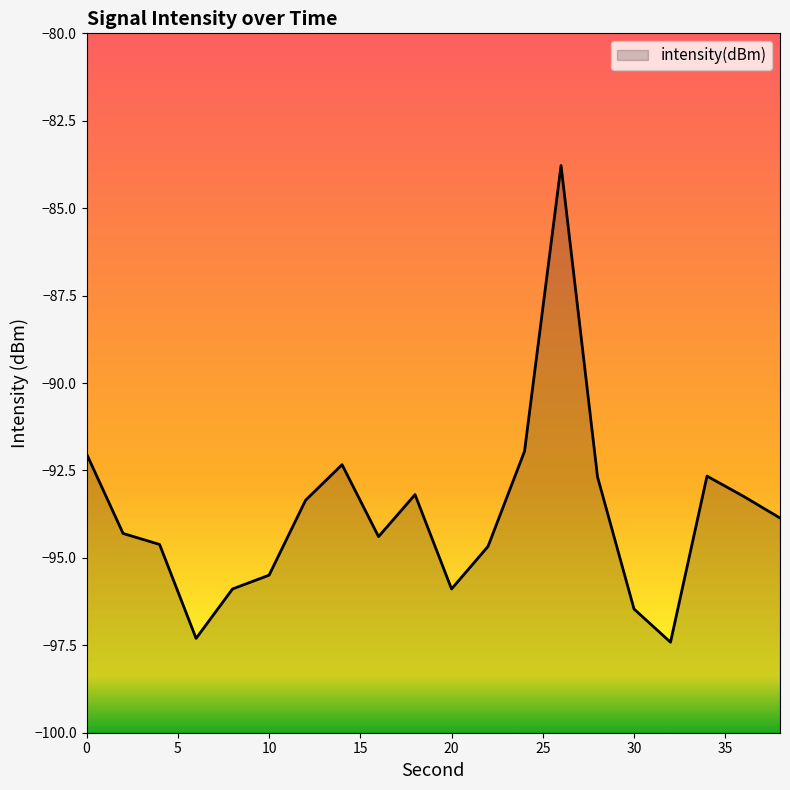

Is it true that the value at 12 is -93.4?

True